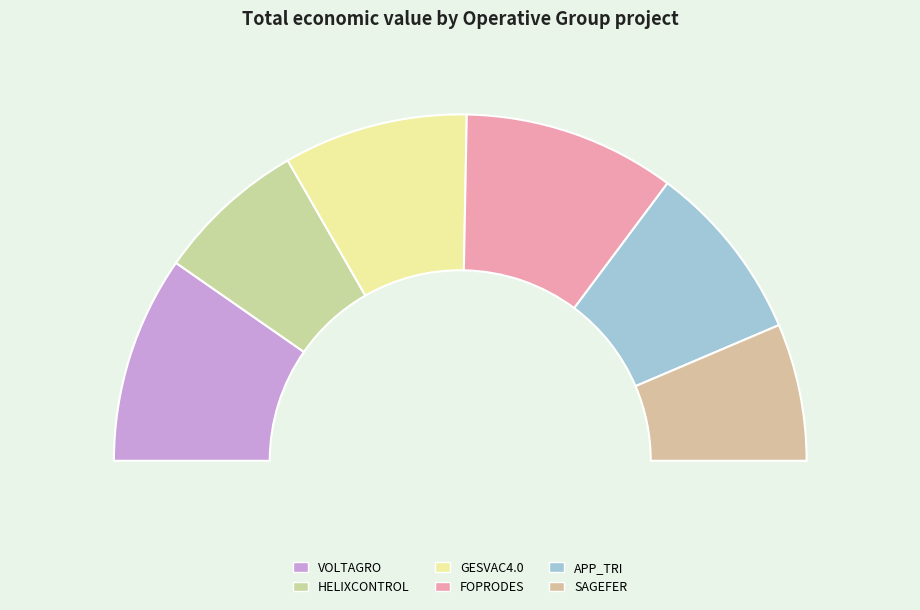

True or false: HELIXCONTROL accounts for 3% of the total.

False